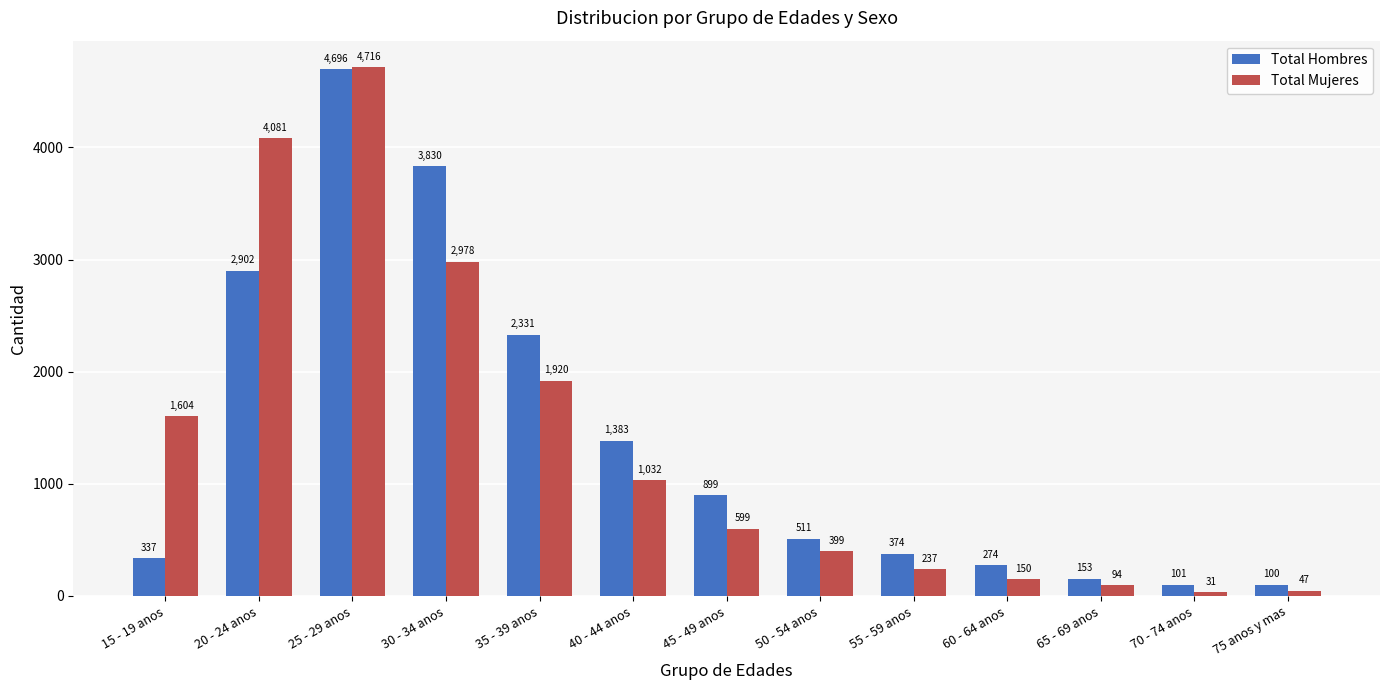

What is the minimum value for Total Mujeres?

31